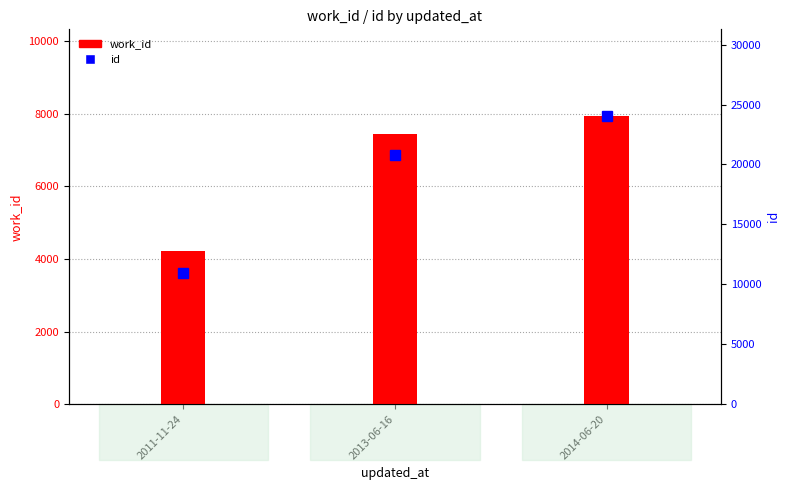

What is the spread (max minus min) of values at 2011-11-24?

6727